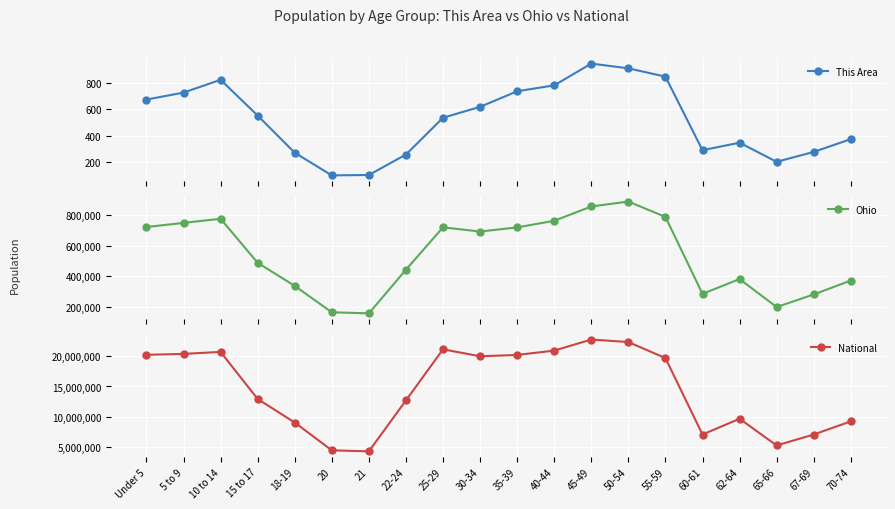

Is it true that Ohio equals 747889 at 5 to 9?

True